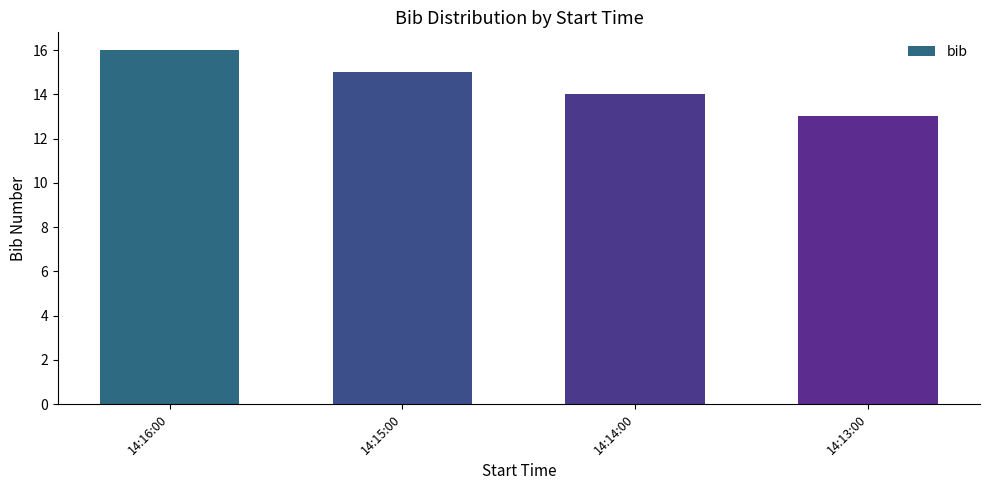

Reading left to right, what are all the values shown in this chart?

16	15	14	13